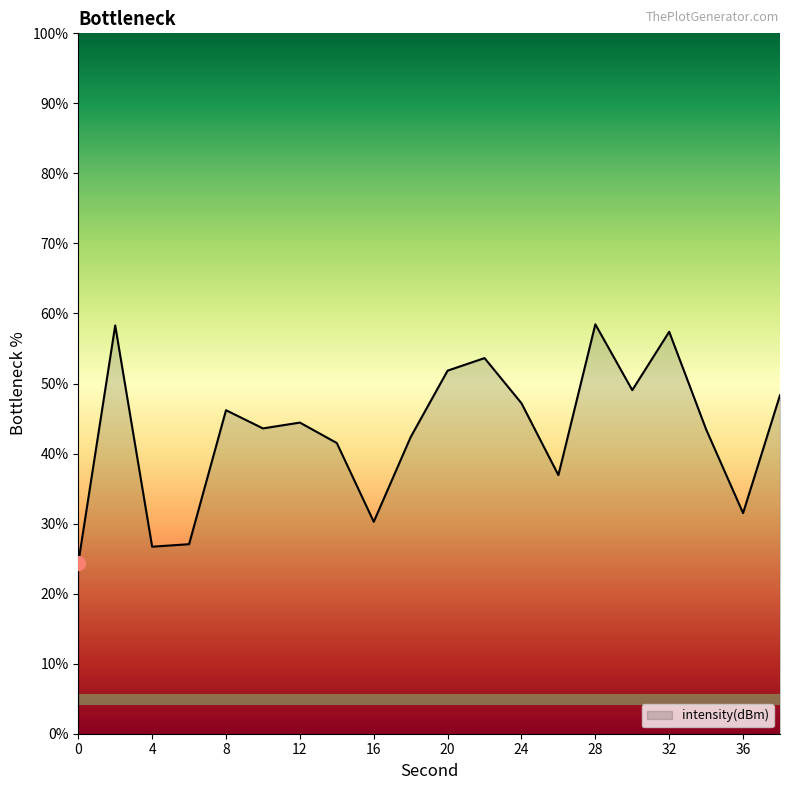

What is the maximum value shown in the chart?

58.5